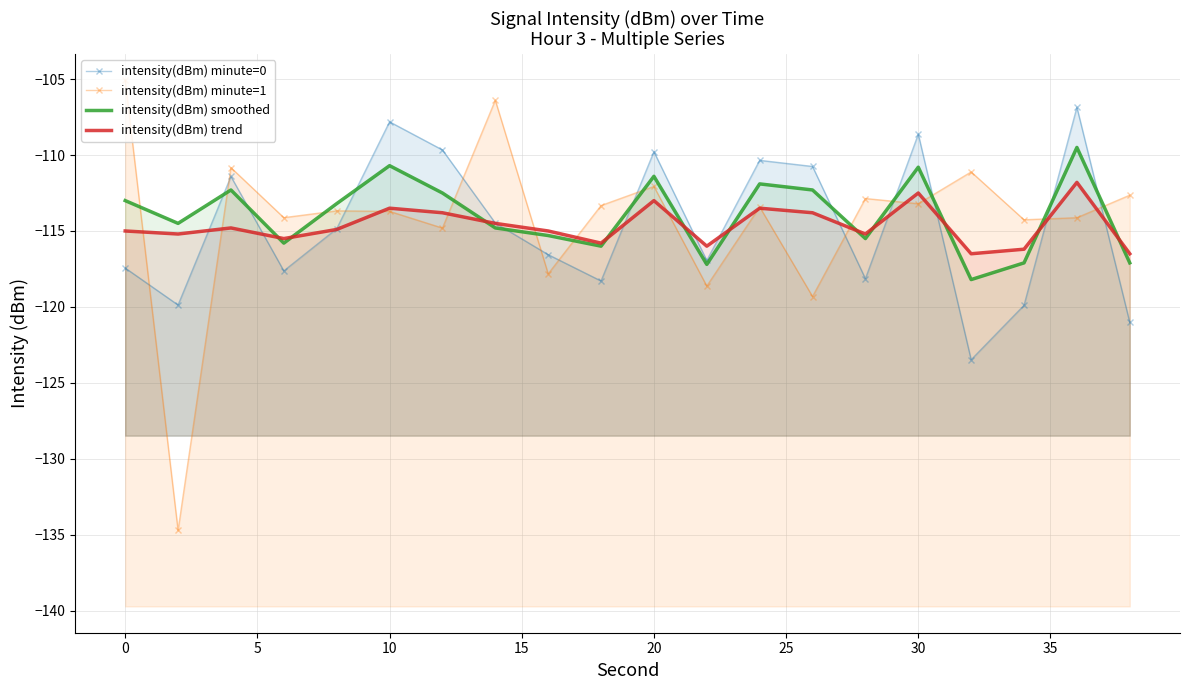

What are all the series names shown in the legend?

intensity(dBm) minute=0, intensity(dBm) minute=1, intensity(dBm) smoothed, intensity(dBm) trend